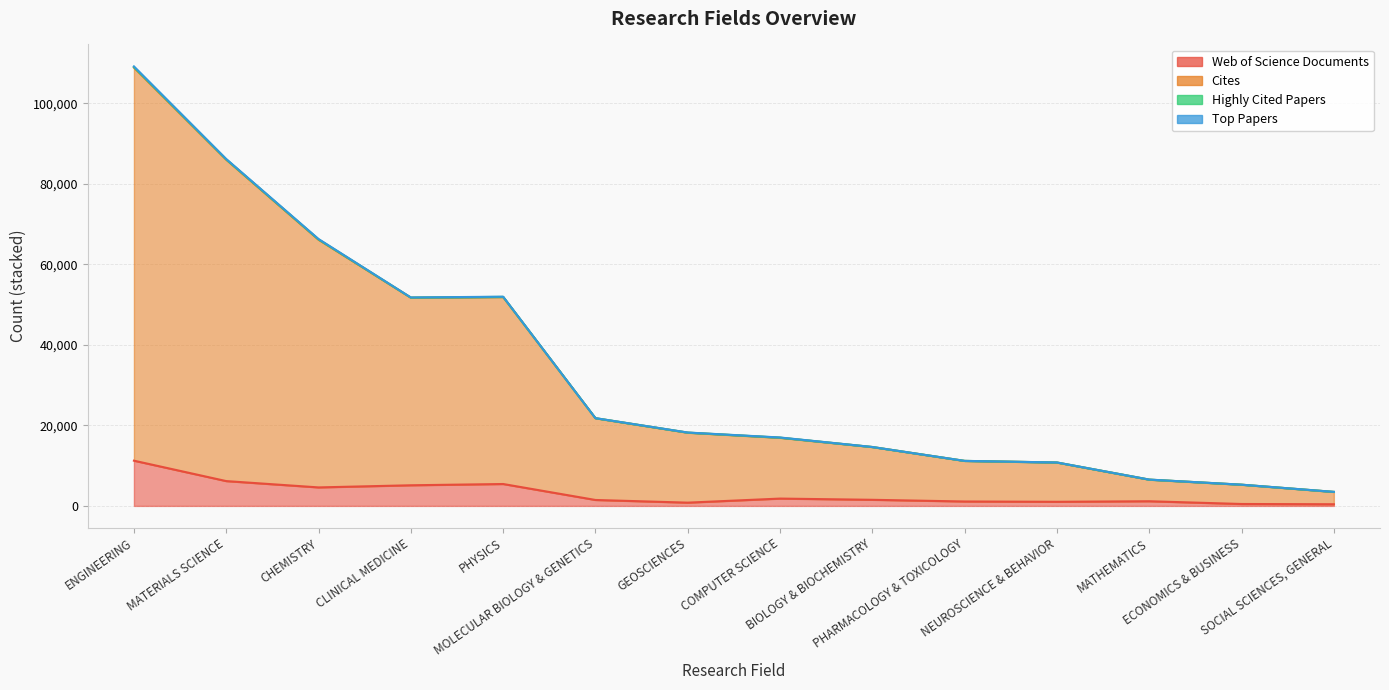

What is the label of the 10th point from the left?

PHARMACOLOGY & TOXICOLOGY